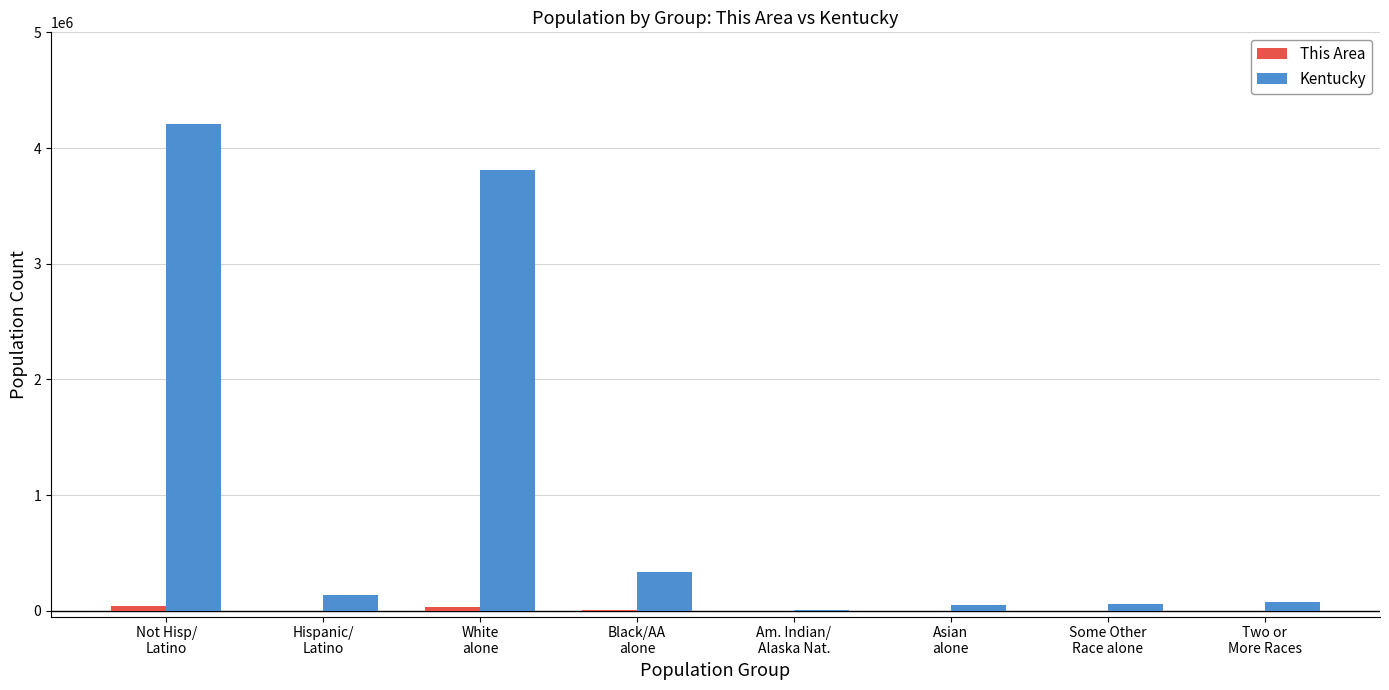

What is the sum of all Kentucky values?

8676233